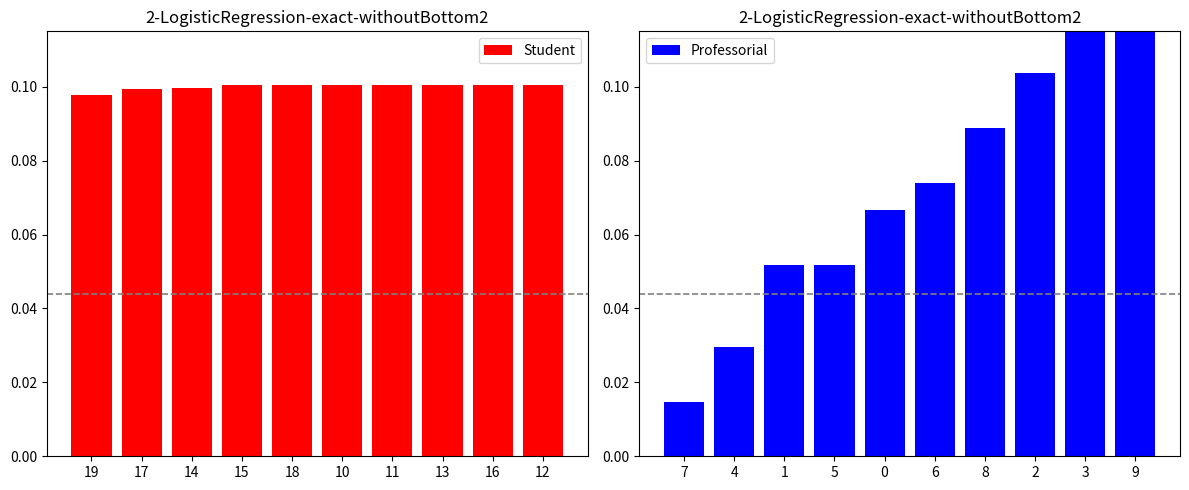

What is the average value of the Student series?

0.1